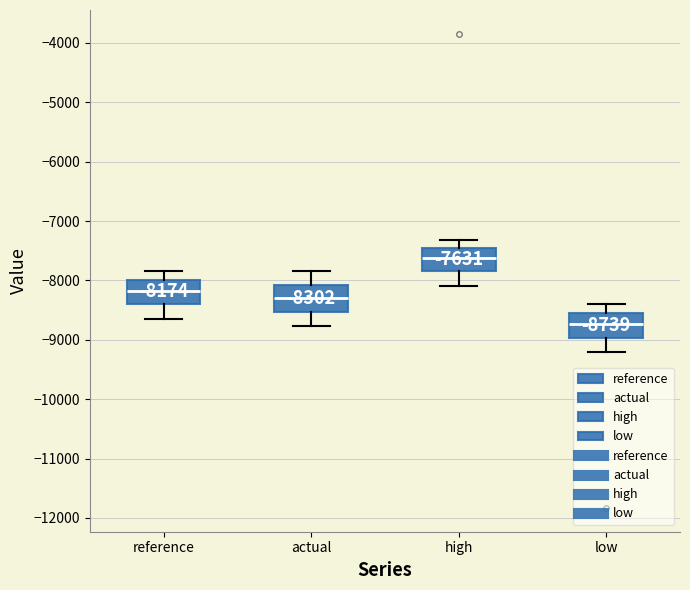

Which box's median line is the highest?

high